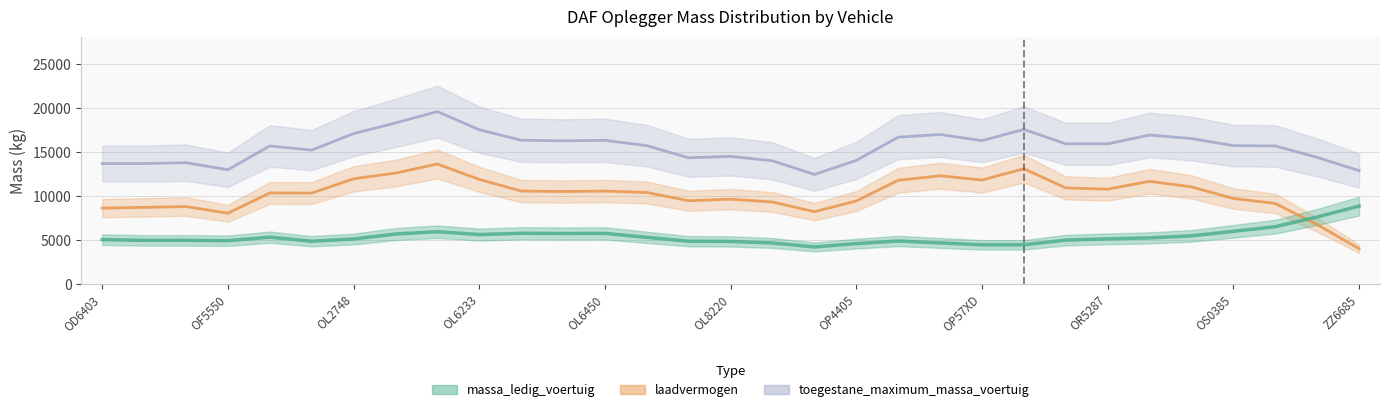

At OS0251, list the series in order from largest to smallest.

toegestane_maximum_massa_voertuig, laadvermogen, massa_ledig_voertuig